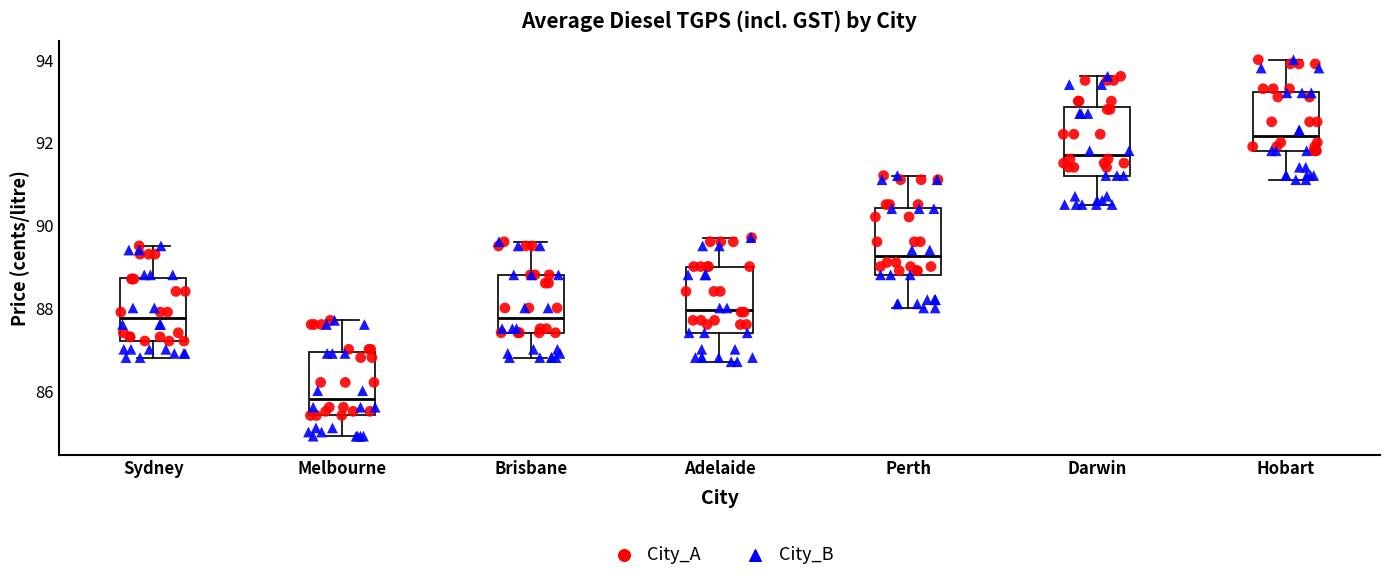

Reading left to right, read every box against the y-axis: the position of its median line, the range the box covers, and the ends of its whiskers. The values are not printed on the chart, so give them approximately, as read against the axis.

Sydney: median 87.8, box 87.2 to 88.8, whiskers 86.8 to 89.6
Melbourne: median 85.8, box 85.4 to 87.0, whiskers 85.0 to 87.8
Brisbane: median 87.8, box 87.4 to 88.8, whiskers 86.8 to 89.6
Adelaide: median 88.0, box 87.4 to 89.0, whiskers 86.8 to 89.8
Perth: median 89.2, box 88.8 to 90.4, whiskers 88.0 to 91.2
Darwin: median 91.8, box 91.2 to 92.8, whiskers 90.6 to 93.6
Hobart: median 92.2, box 91.8 to 93.2, whiskers 91.2 to 94.0